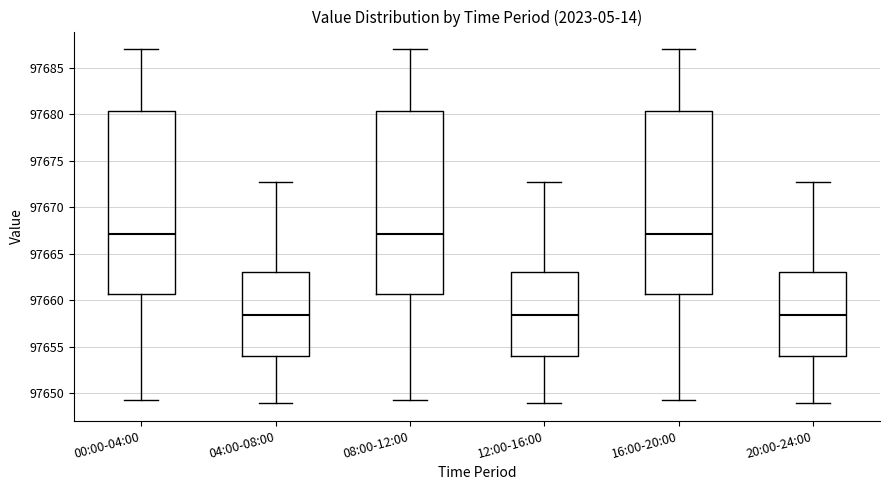

Reading left to right, transcribe this box plot: for each box, give where its median line is, the range the box spans, and where its two whiskers end, as read against the y-axis. The values are not printed on the chart, so give them approximately, as read against the axis.

00:00-04:00: median 97667.0, box 97660.5 to 97680.5, whiskers 97649.0 to 97687.0
04:00-08:00: median 97658.5, box 97654.0 to 97663.0, whiskers 97649.0 to 97672.5
08:00-12:00: median 97667.0, box 97660.5 to 97680.5, whiskers 97649.0 to 97687.0
12:00-16:00: median 97658.5, box 97654.0 to 97663.0, whiskers 97649.0 to 97672.5
16:00-20:00: median 97667.0, box 97660.5 to 97680.5, whiskers 97649.0 to 97687.0
20:00-24:00: median 97658.5, box 97654.0 to 97663.0, whiskers 97649.0 to 97672.5